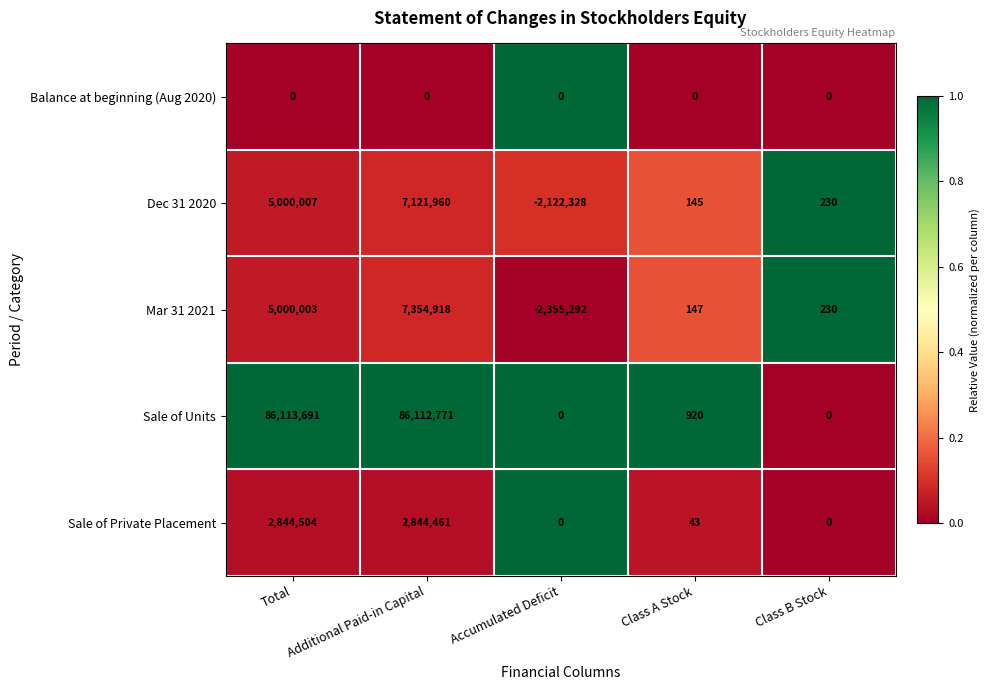

Where does the Dec 31 2020 series first go above 230?

Total